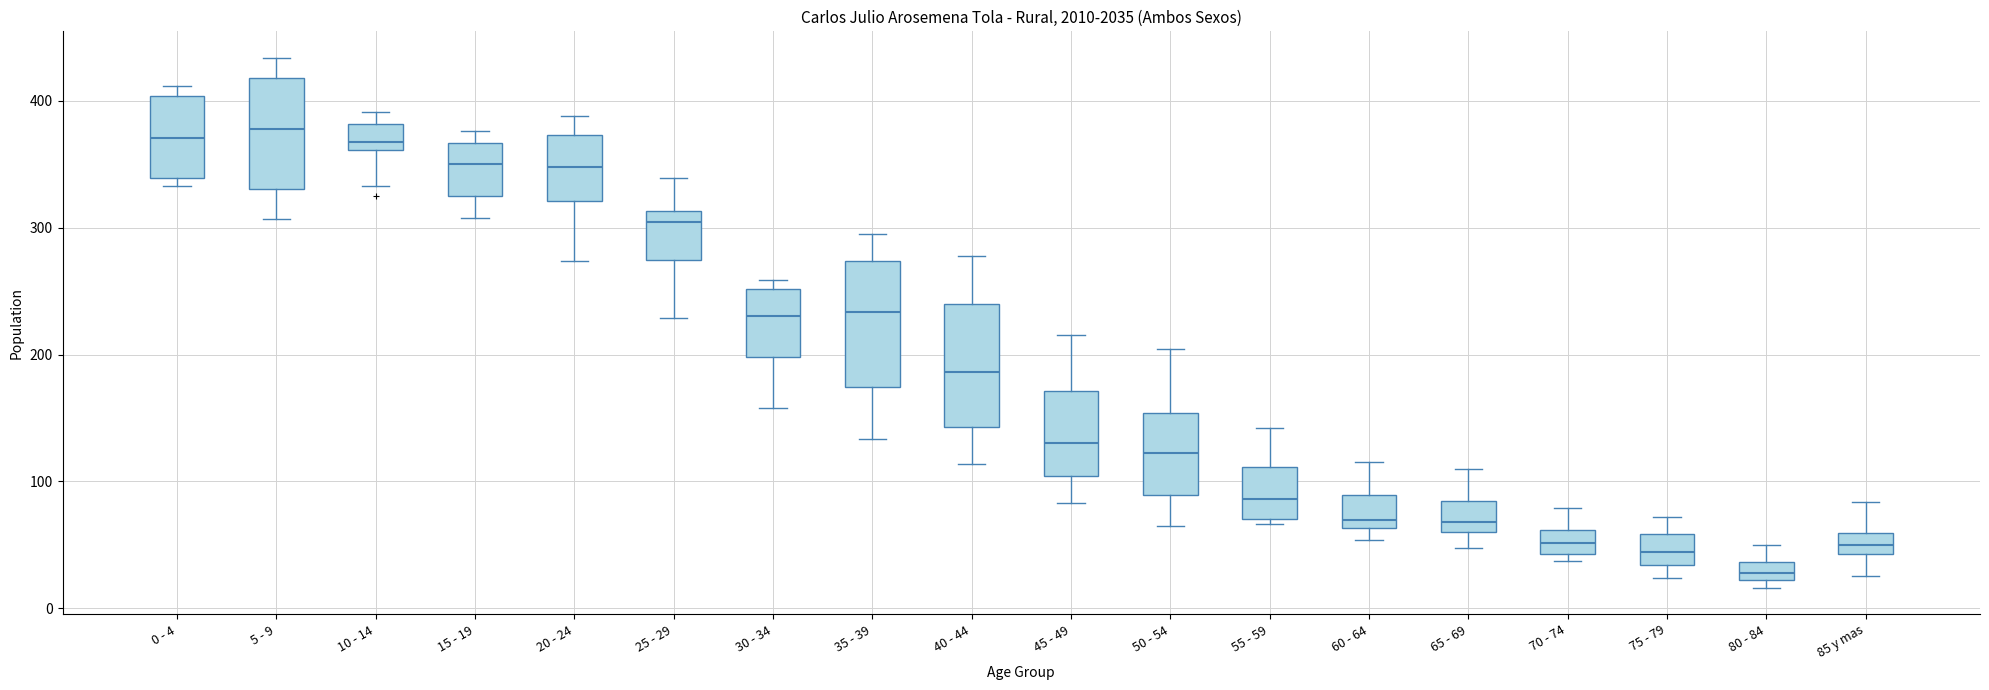

Where is the lower edge of the box for 40 - 44 on the y-axis? The values are not printed on the chart, so give them approximately, as read against the axis.

140